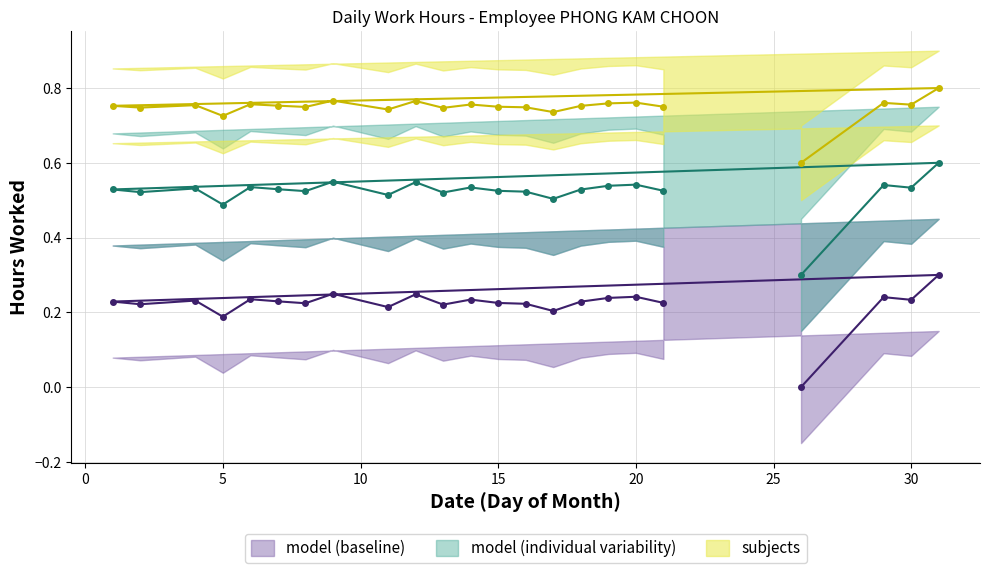

What is the greatest value displayed?

0.8